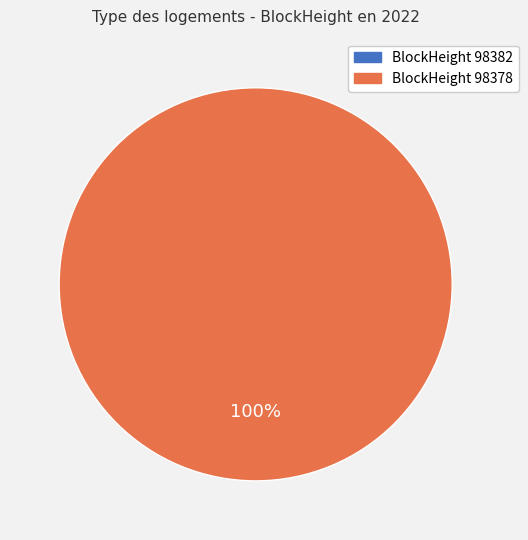

Which slice is the largest?

98378